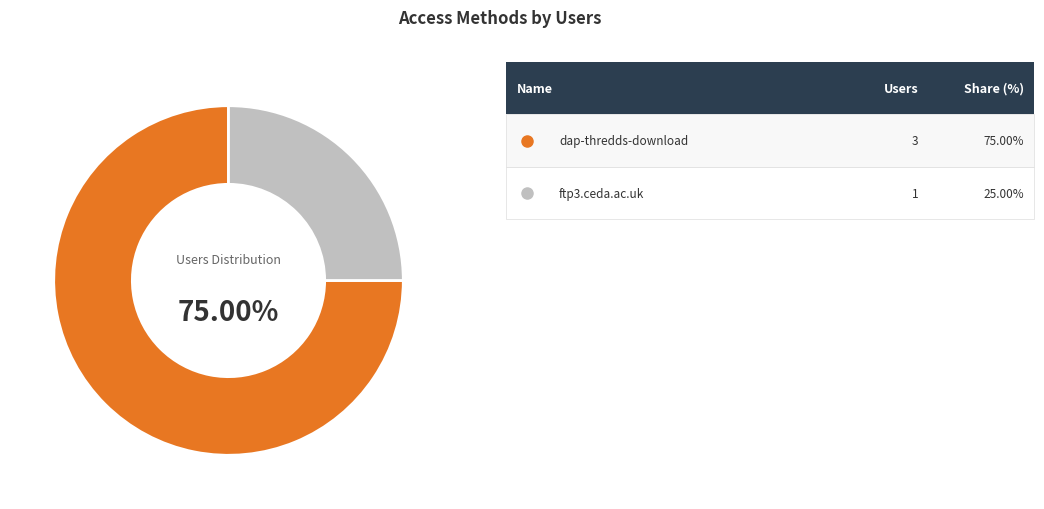

How many segments does this pie chart have?

2